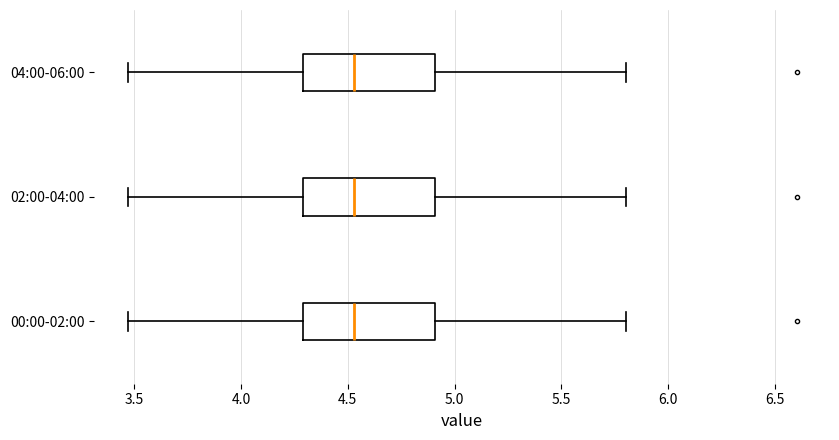

Where is the right edge of the box for 00:00-02:00 on the x-axis? The values are not printed on the chart, so give them approximately, as read against the axis.

4.90